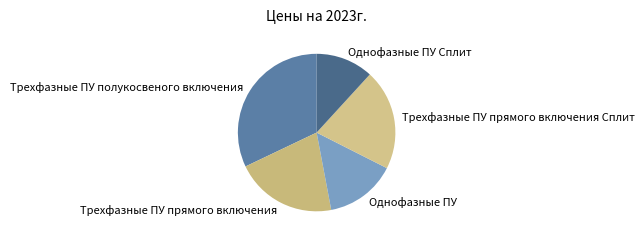

How many slices are in this pie chart?

5